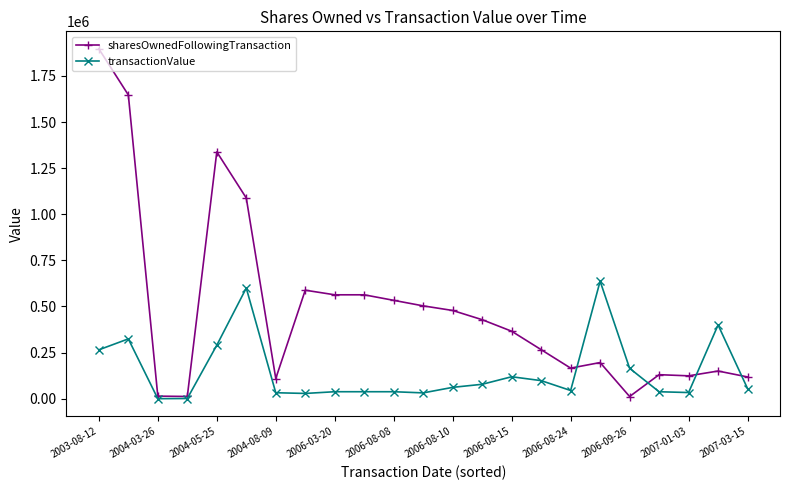

What is the average value of the sharesOwnedFollowingTransaction series?

490982